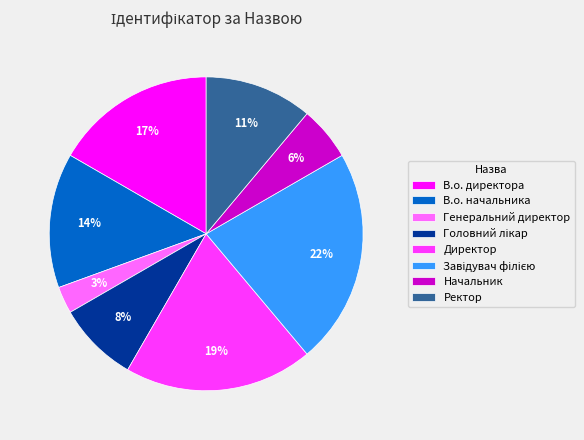

True or false: Директор accounts for 19% of the total.

True